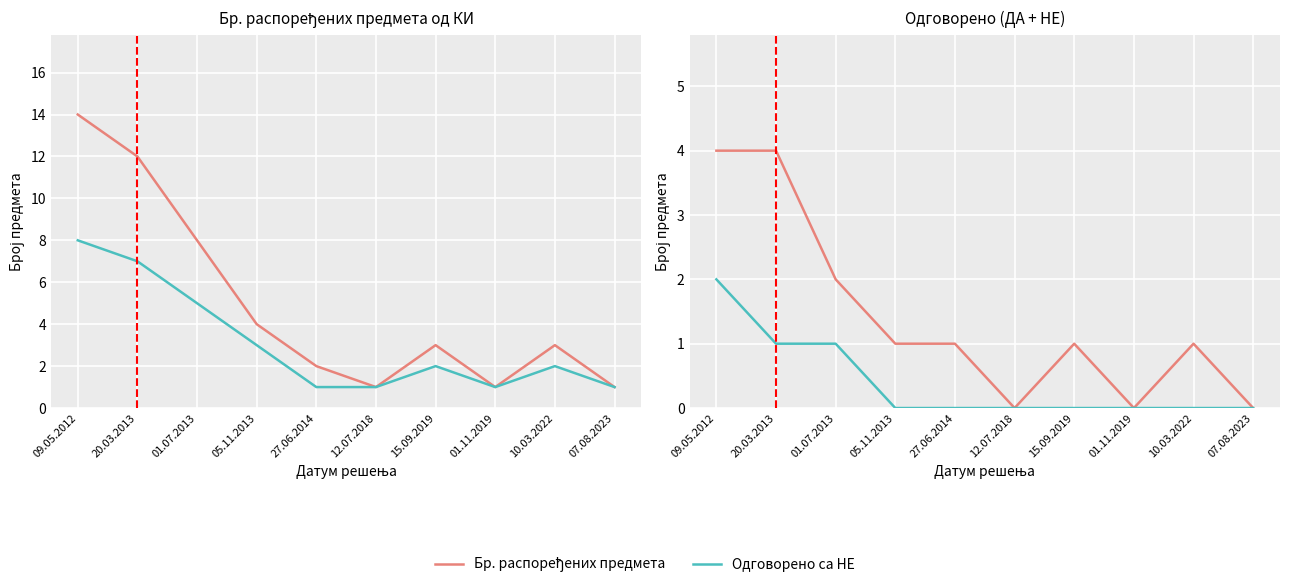

What is the sum of the Одговорено са НЕ values at 01.07.2013 and 15.09.2019?

1